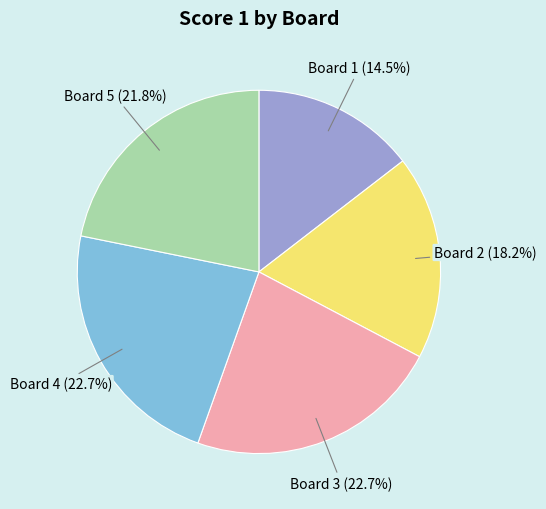

Is there a majority slice in this chart?

No